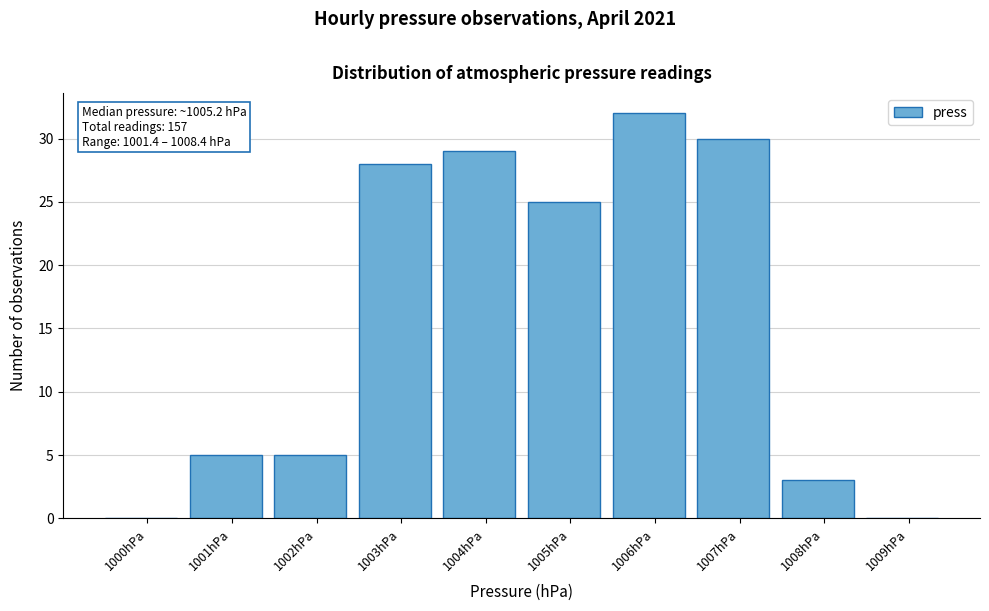

Reading left to right, extract all data points from this chart.

1000hPa=0	1001hPa=5	1002hPa=5	1003hPa=28	1004hPa=29	1005hPa=25	1006hPa=32	1007hPa=30	1008hPa=3	1009hPa=0